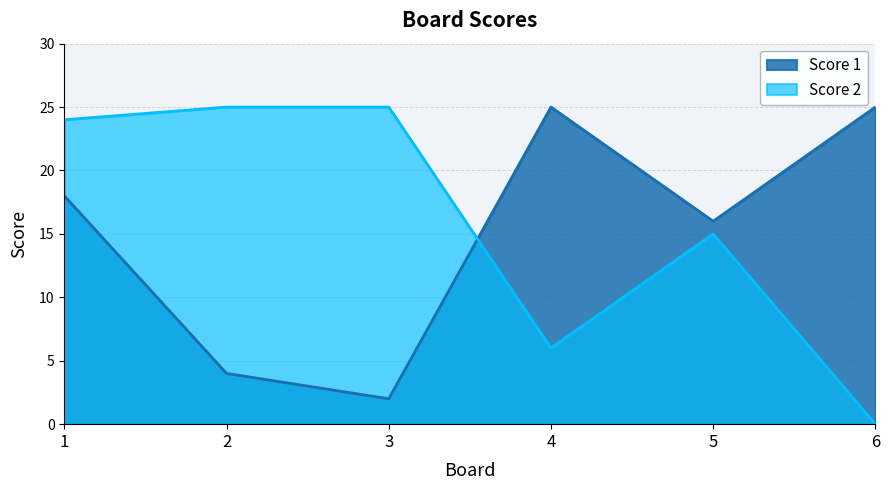

What is the value of the Score 2 point at the 3rd from the left?

25